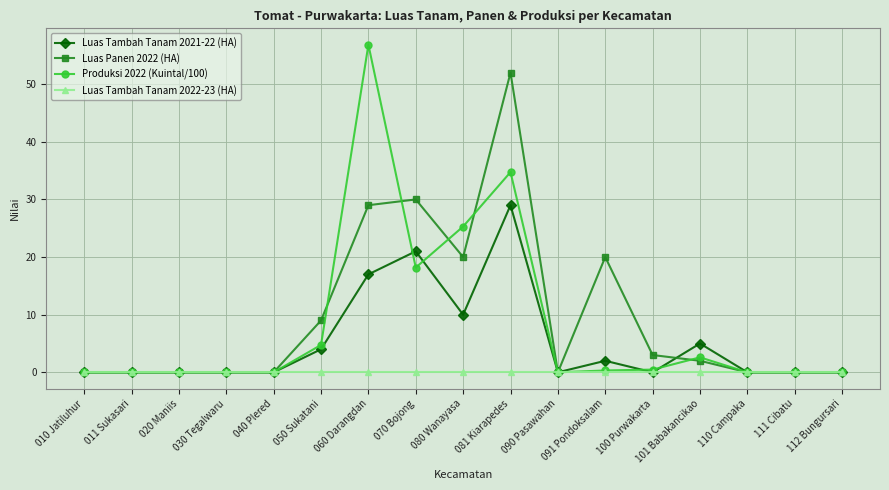

Does the chart display data point markers on the line(s)?

Yes